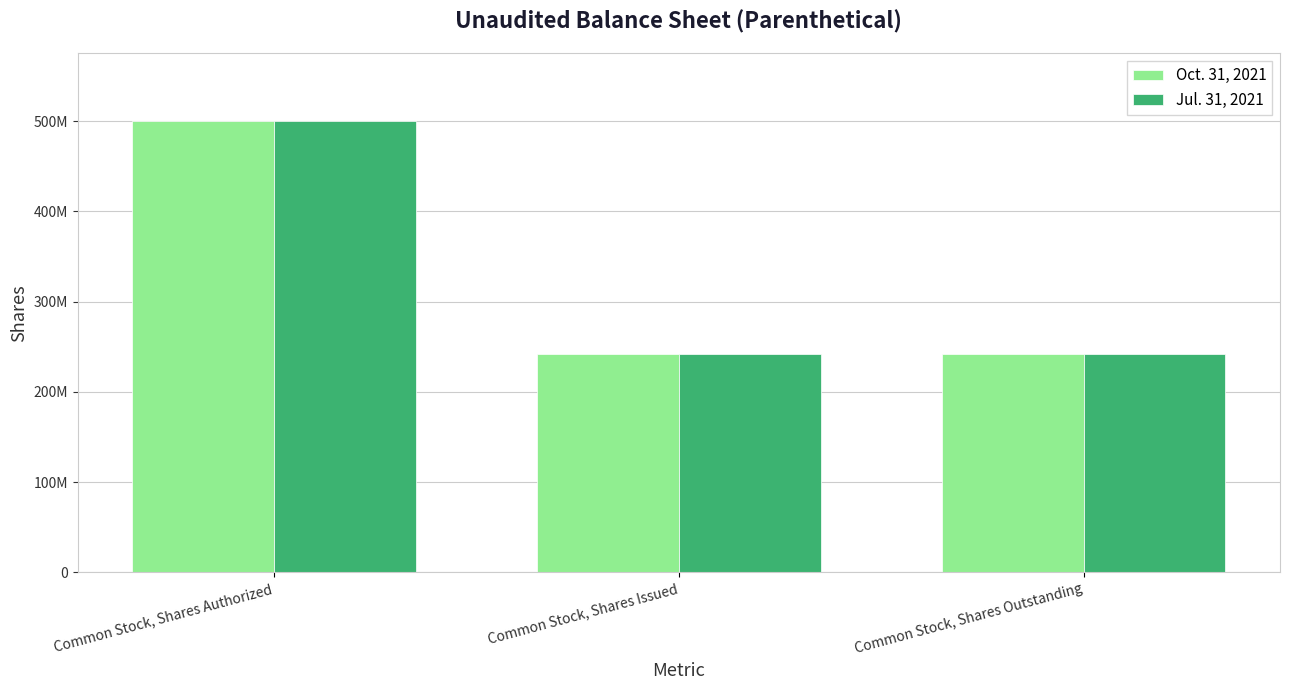

Reading left to right, list all the values displayed in this chart.

Oct. 31, 2021: Common Stock, Shares Authorized=500000000	Common Stock, Shares Issued=242040000	Common Stock, Shares Outstanding=242040000
Jul. 31, 2021: Common Stock, Shares Authorized=500000000	Common Stock, Shares Issued=242040000	Common Stock, Shares Outstanding=242040000